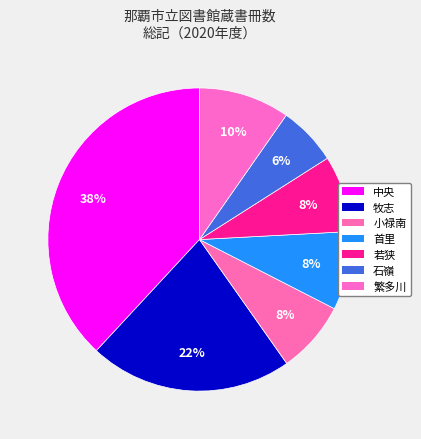

What percentage is the 中央 slice, to the nearest percent?

38%